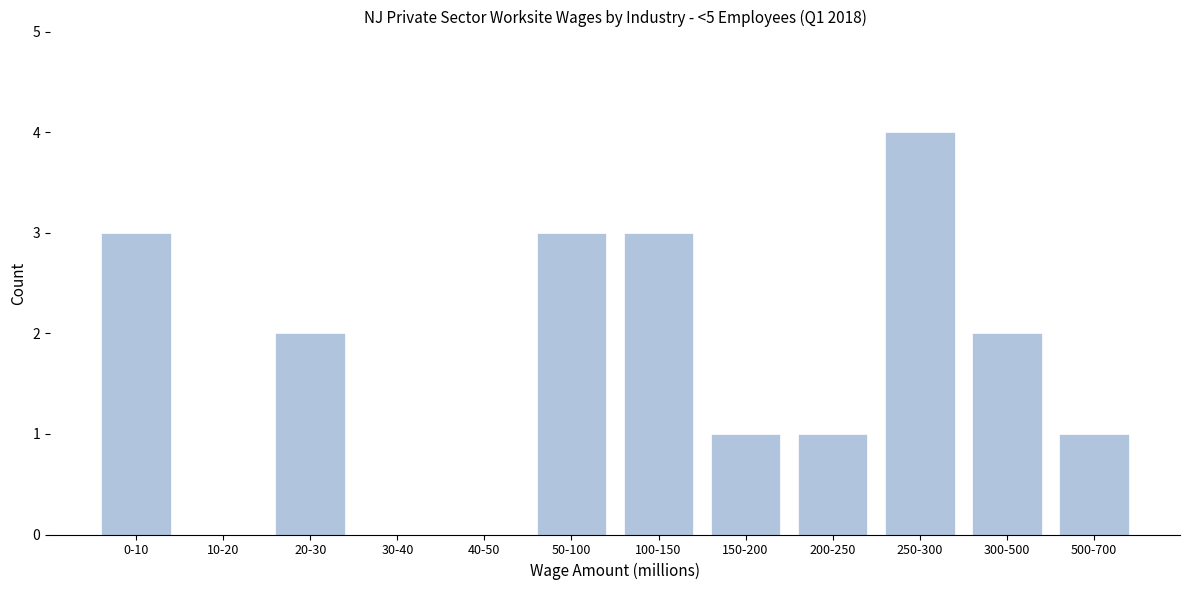

Reading right to left, what are all the values shown in this chart?

500-700=1	300-500=2	250-300=4	200-250=1	150-200=1	100-150=3	50-100=3	40-50=0	30-40=0	20-30=2	10-20=0	0-10=3